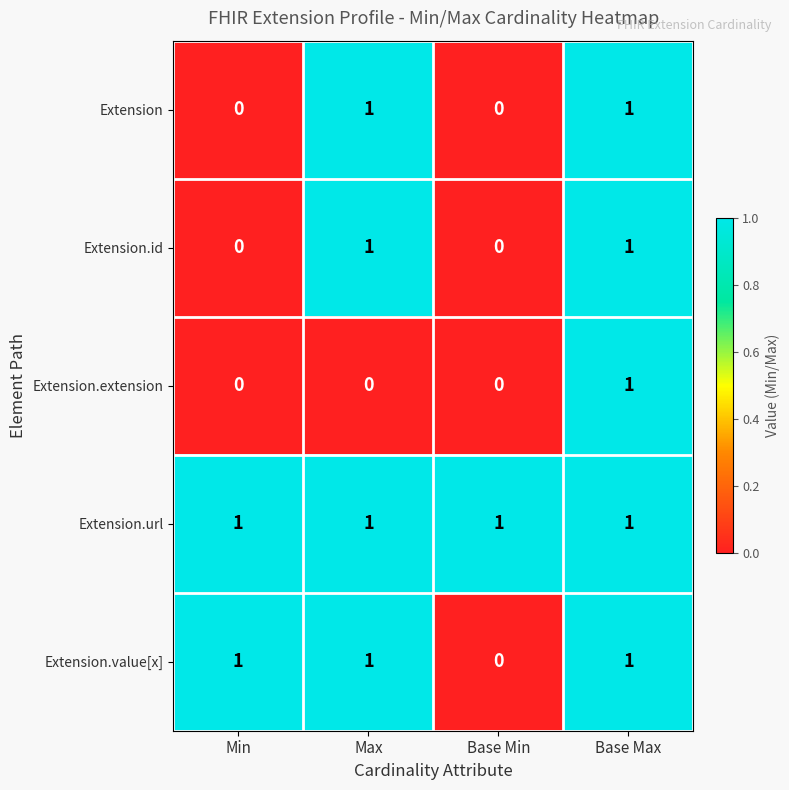

The value of Extension at Base Min is 1. True or false?

False